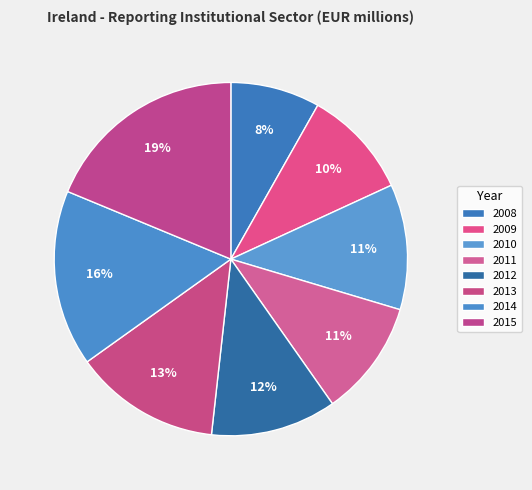

Does 2011 represent more than half of the total?

No